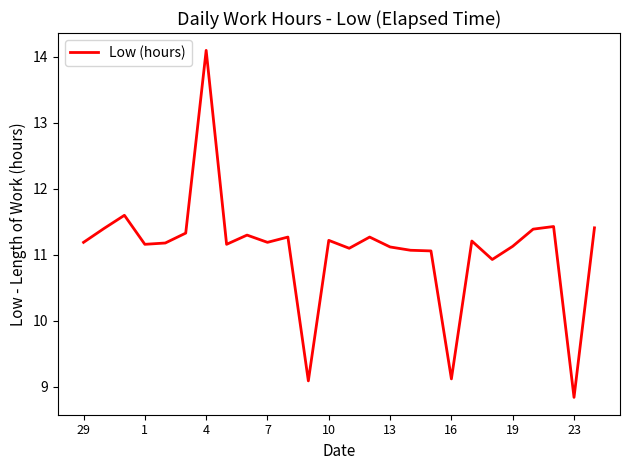

What is the difference between the maximum and minimum values?

5.3